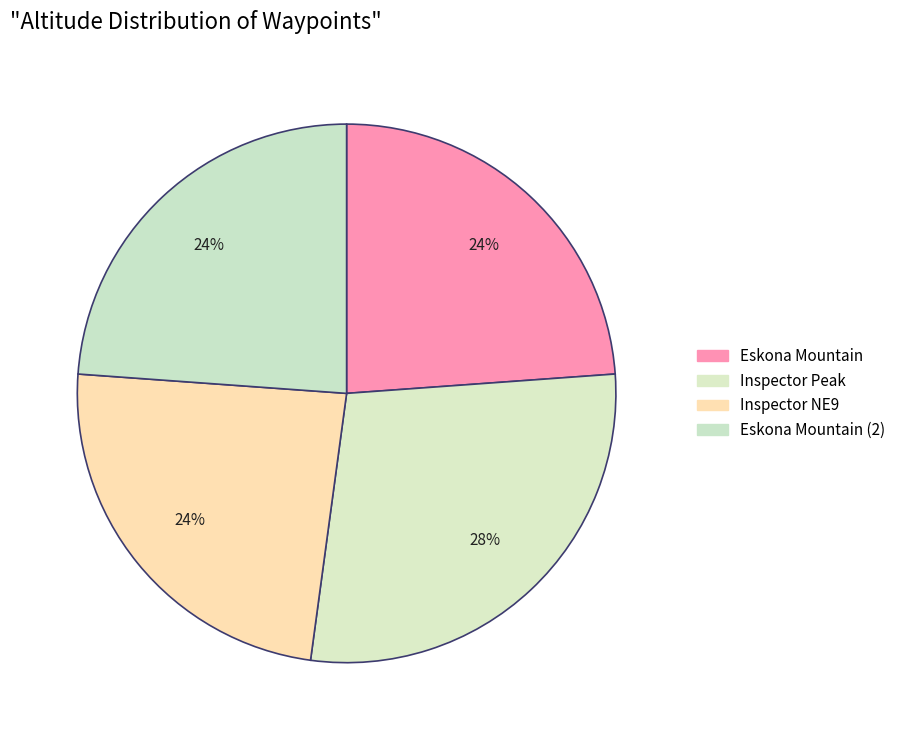

How many slices are in this pie chart?

4